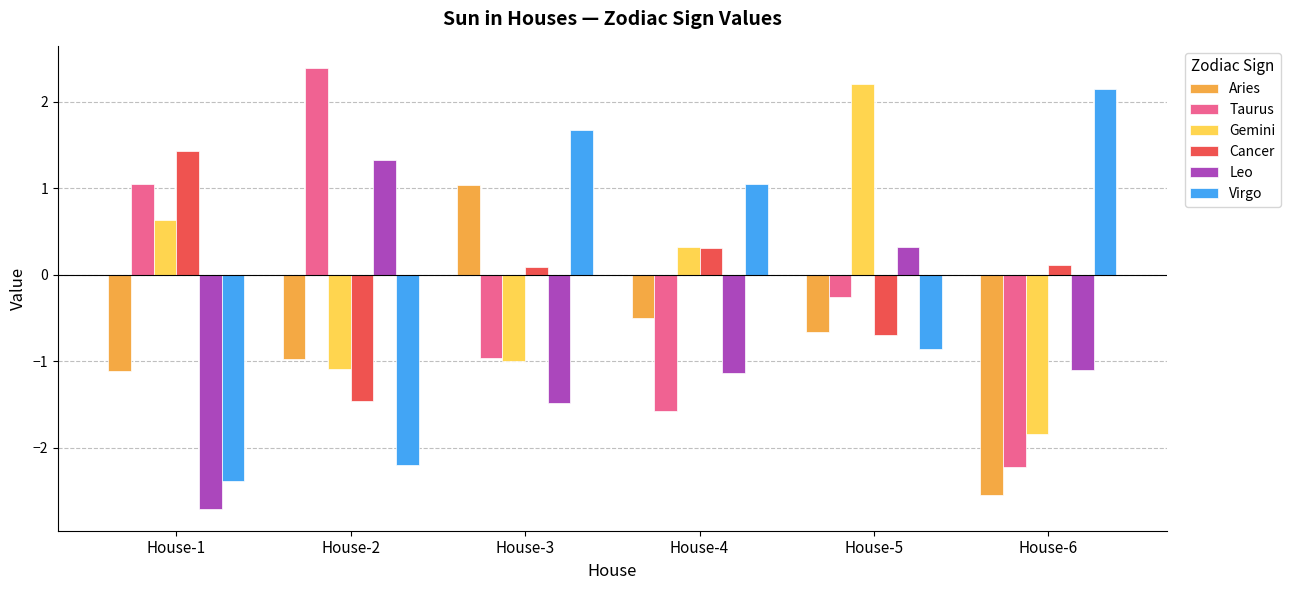

Are the bars horizontal?

No